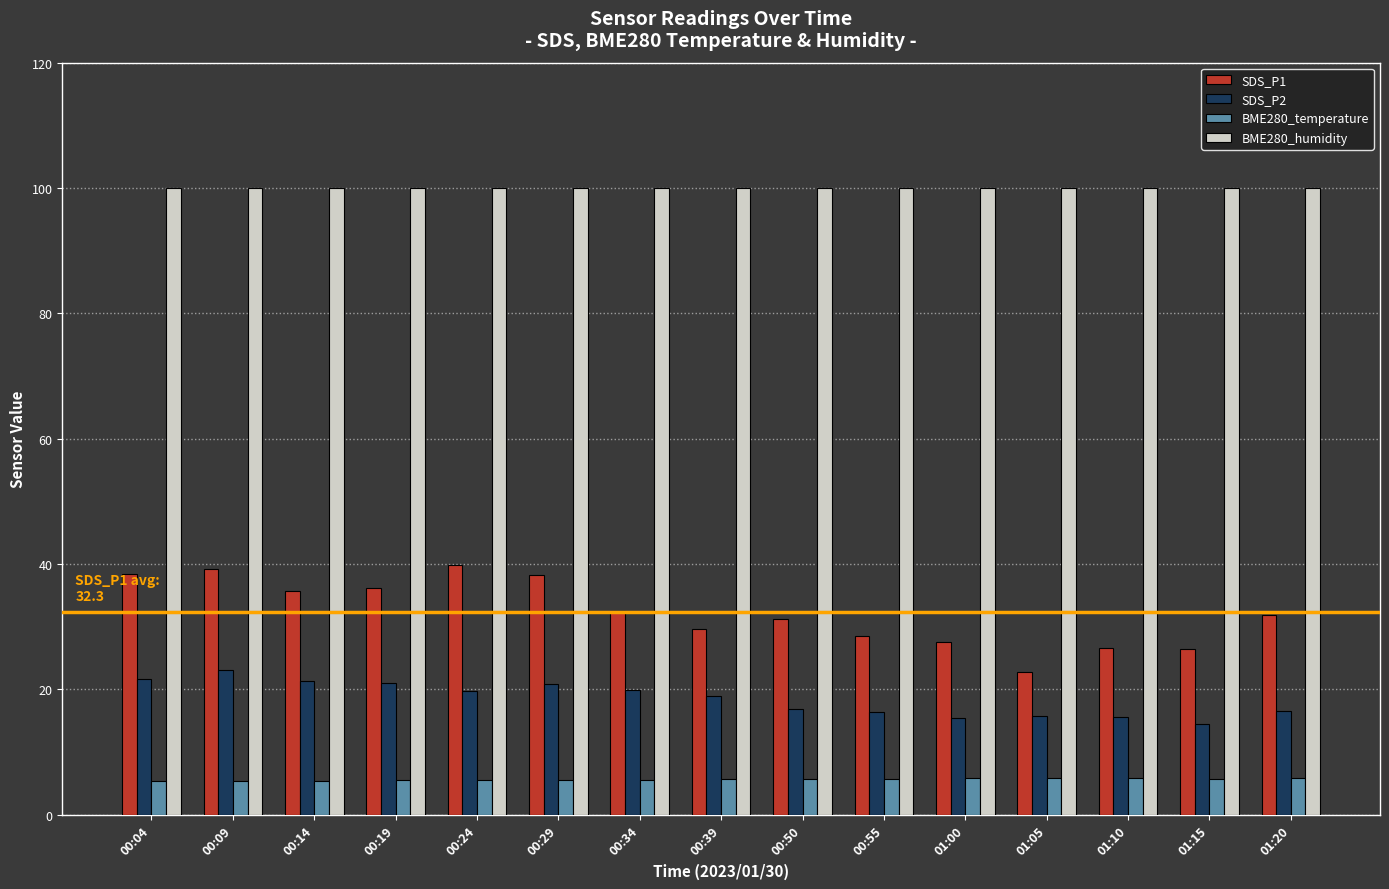

True or false: SDS_P1 has a value of 39.9 at 00:24.

True